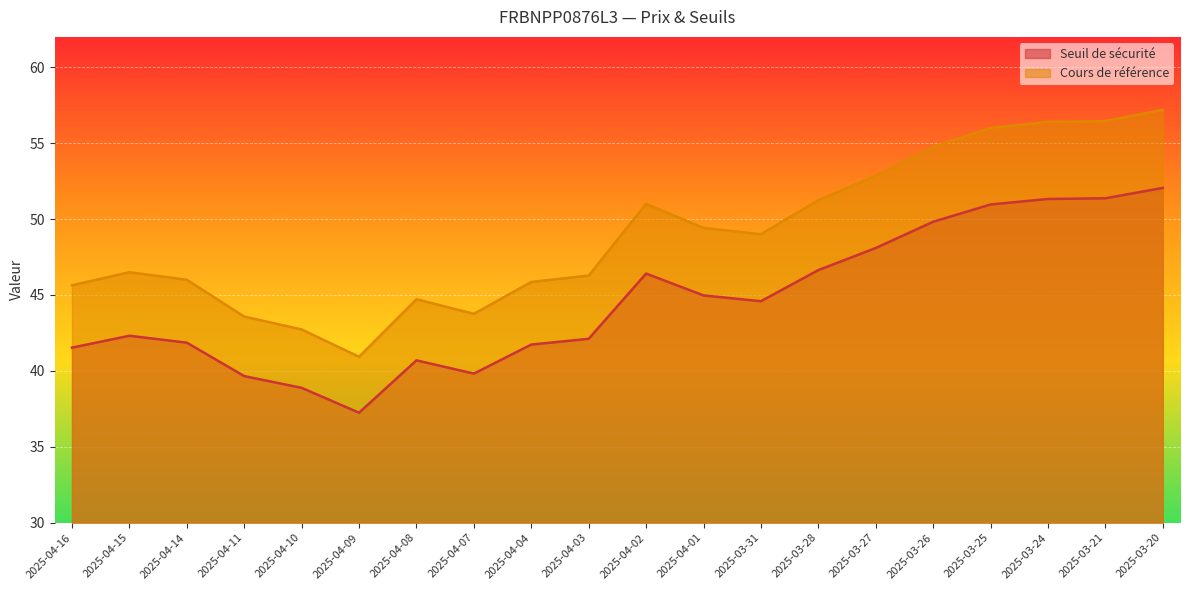

True or false: Seuil de sécurité and Cours de référence intersect in this chart.

False